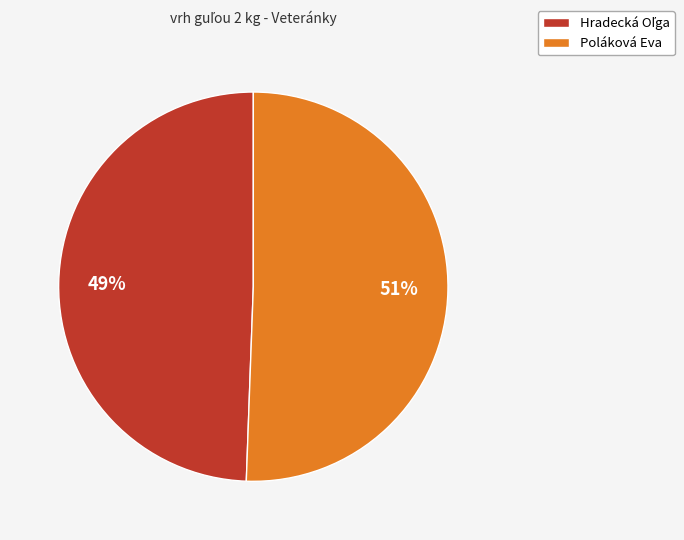

Is Poláková Eva the majority of the pie?

Yes